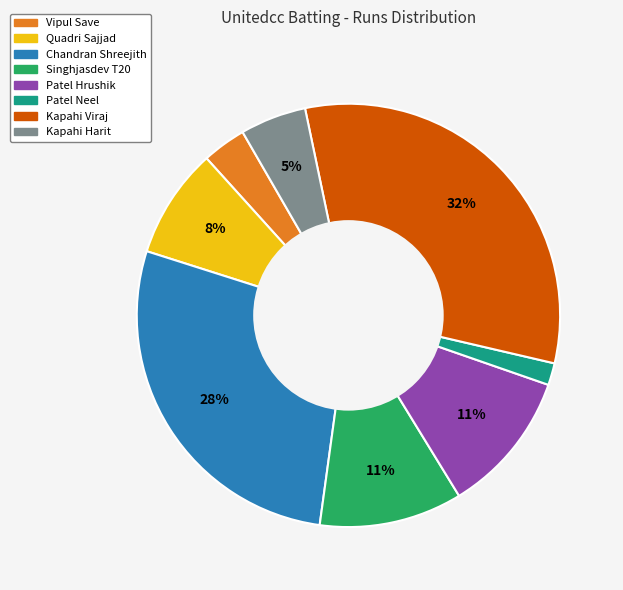

To the nearest percent, what is the difference between the largest and smallest slice percentages?

30%